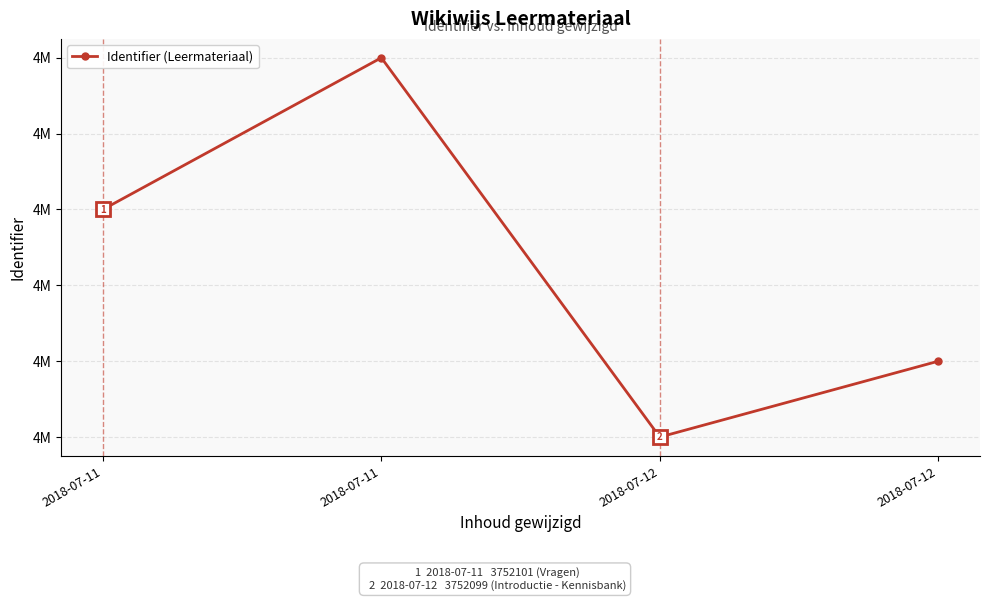

What value does the data have at 2018-07-12?

3752099